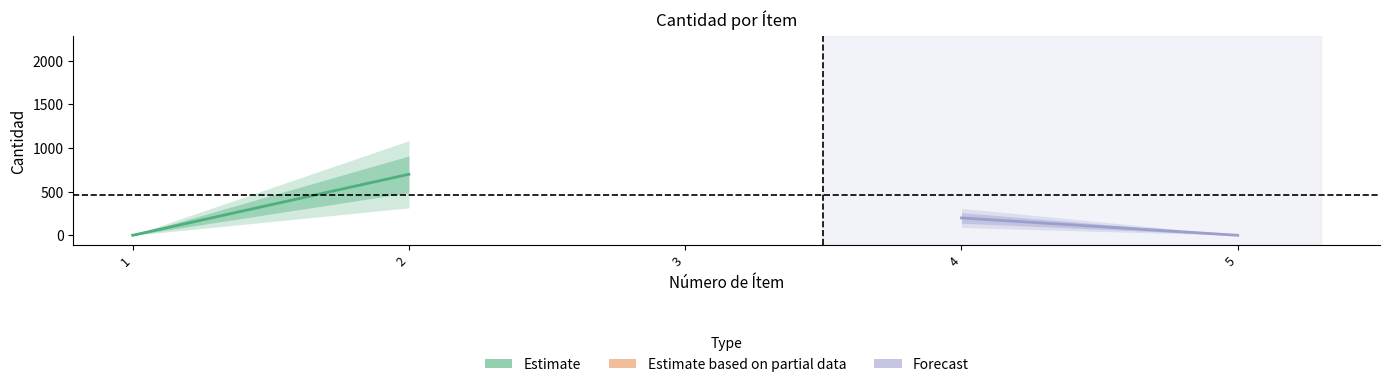

Between 1 and 2, which series saw the biggest shift?

Estimate